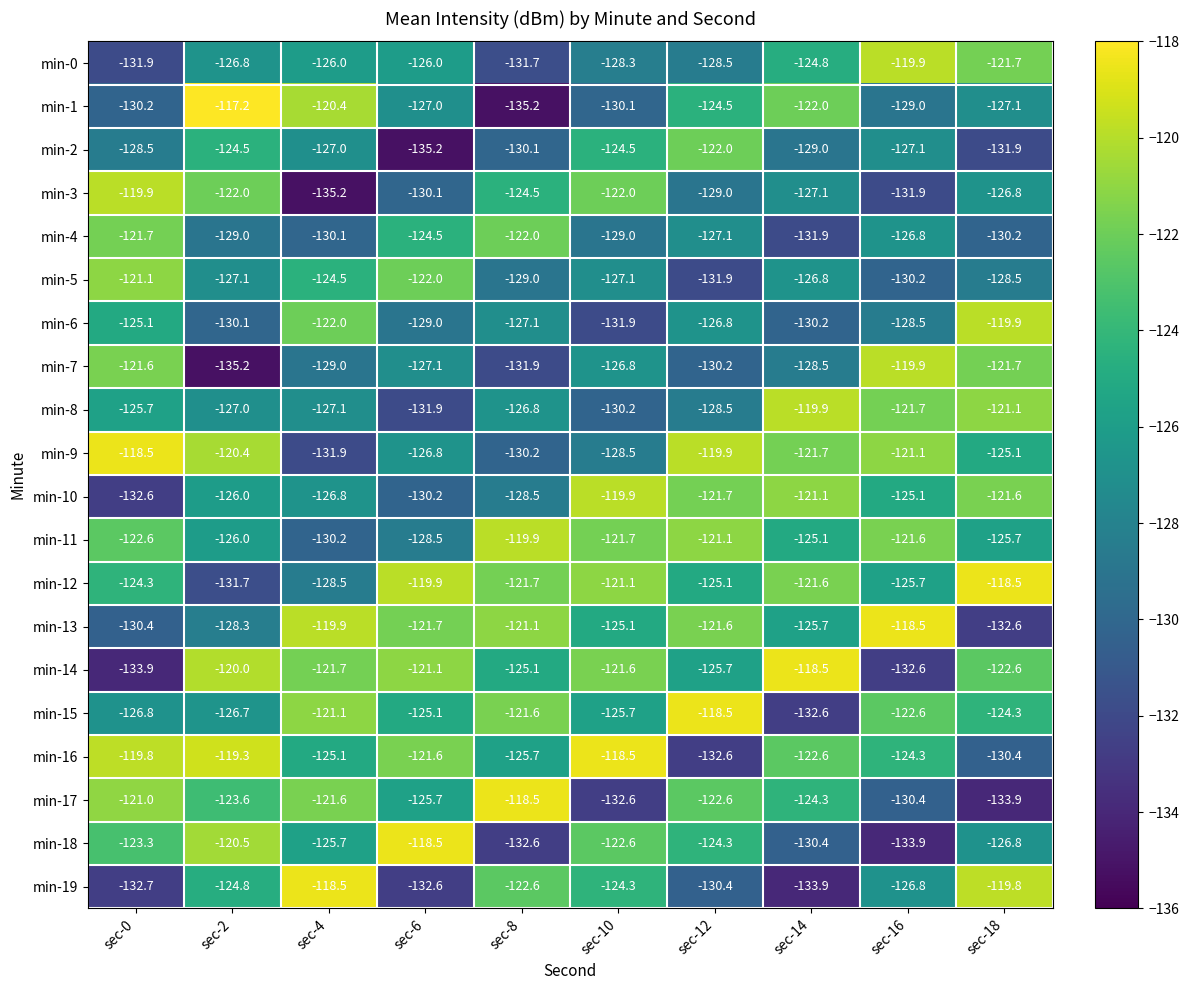

At which category does the chart reach its peak across all series?

sec-2